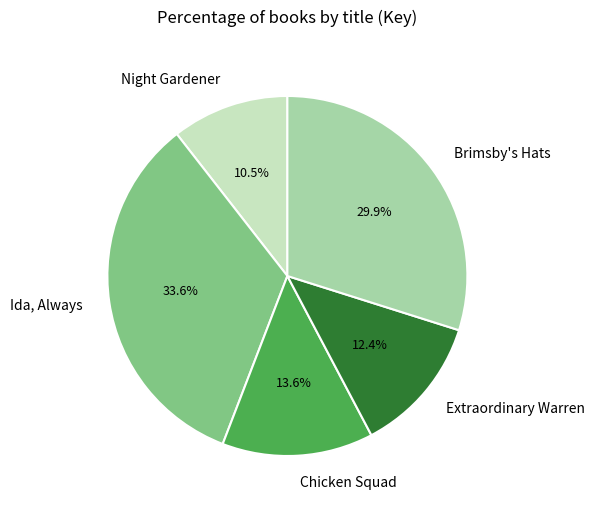

How many slices are in this pie chart?

5